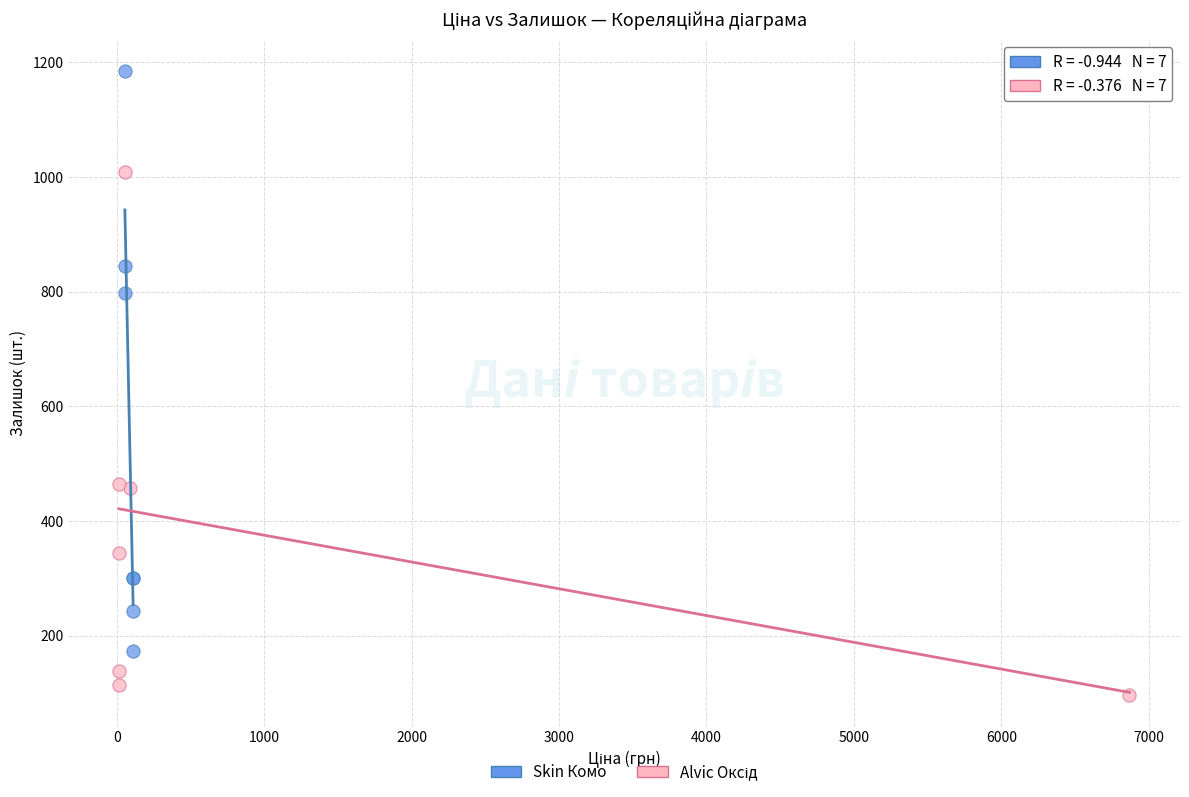

Which series reaches the maximum Y coordinate?

Skin Комо